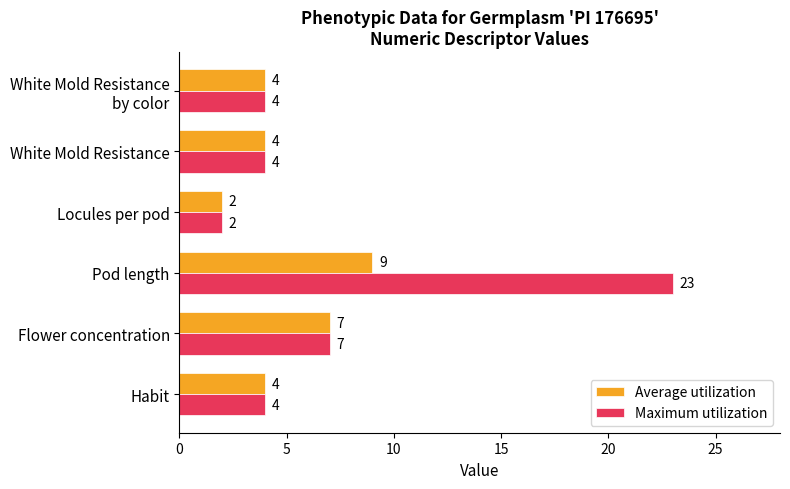

Which series has the widest spread of values?

Maximum utilization